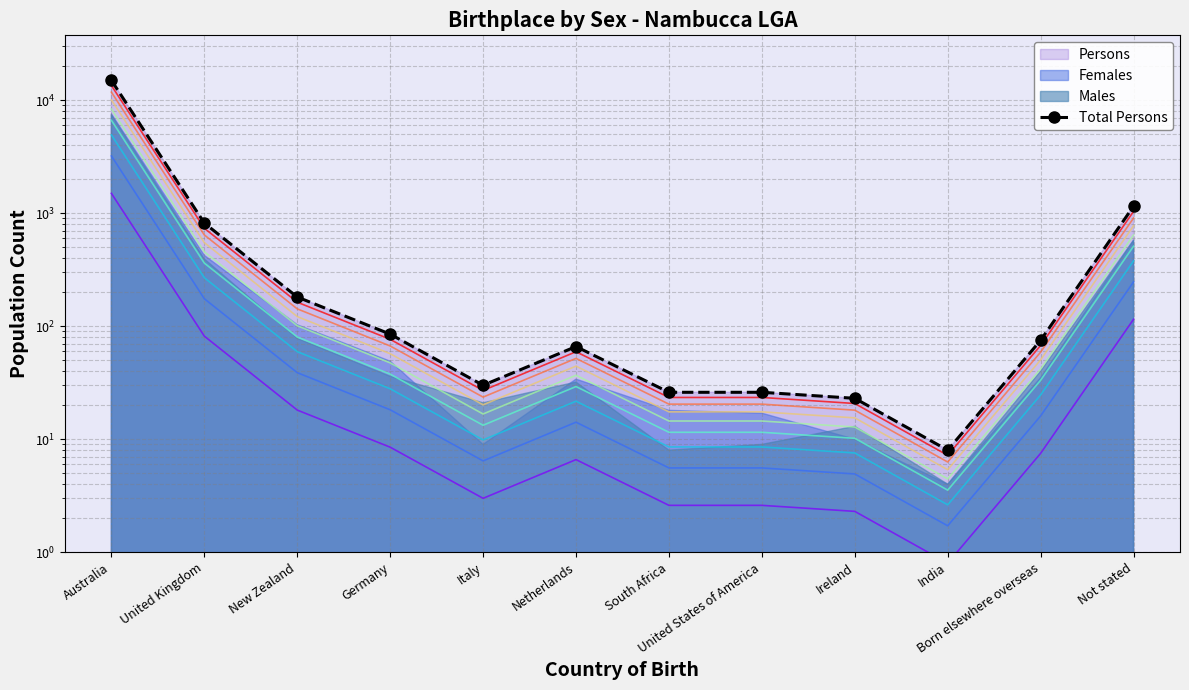

True or false: Males and Persons cross at least once.

False